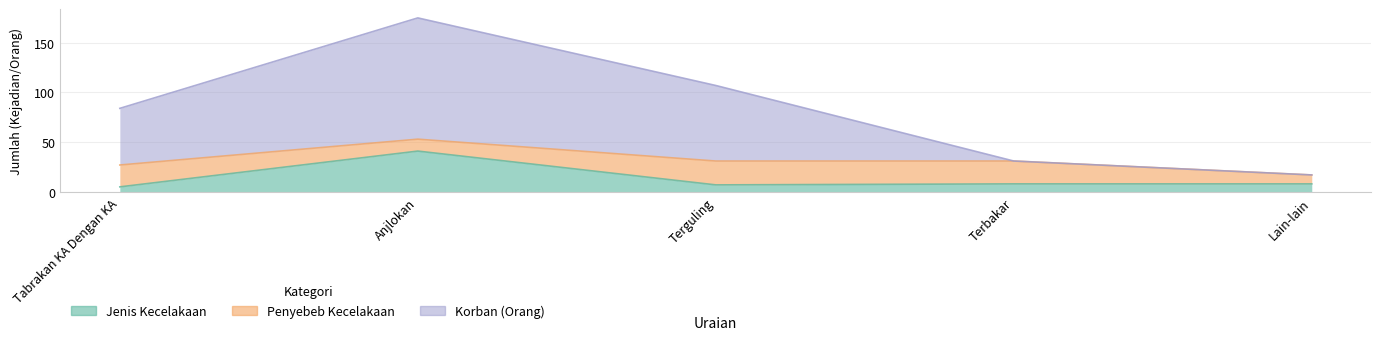

At which category is the sum across all series the highest?

Anjlokan